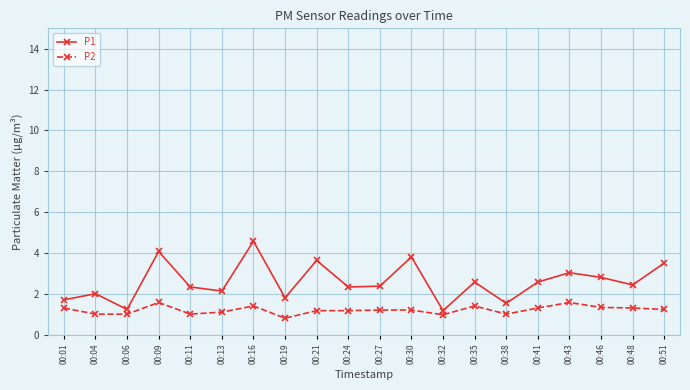

Where is the first local maximum for P1?

00:04